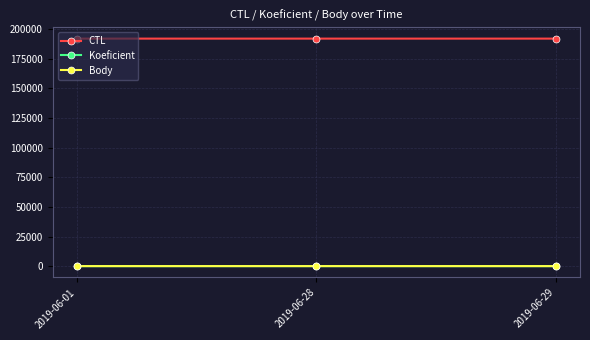

What is the highest value of the CTL series?

192005